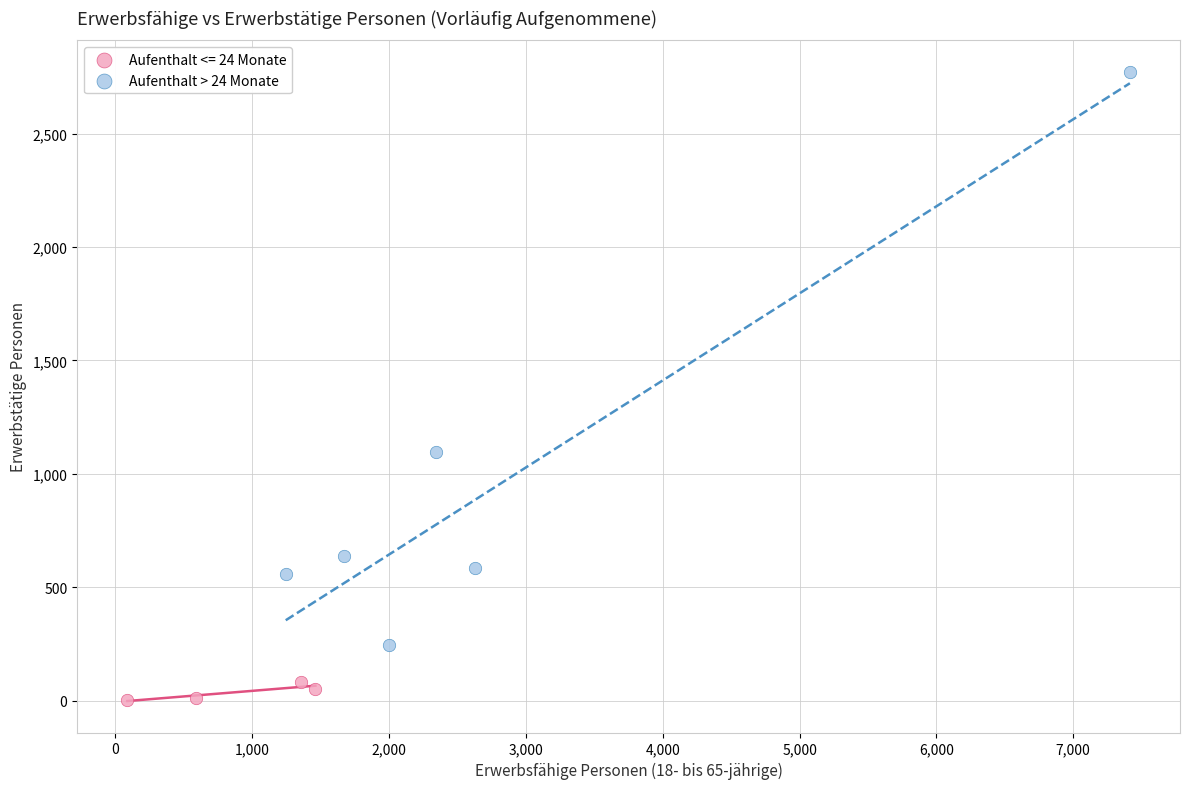

Which series contains the highest Y value?

Aufenthalt > 24 Monate